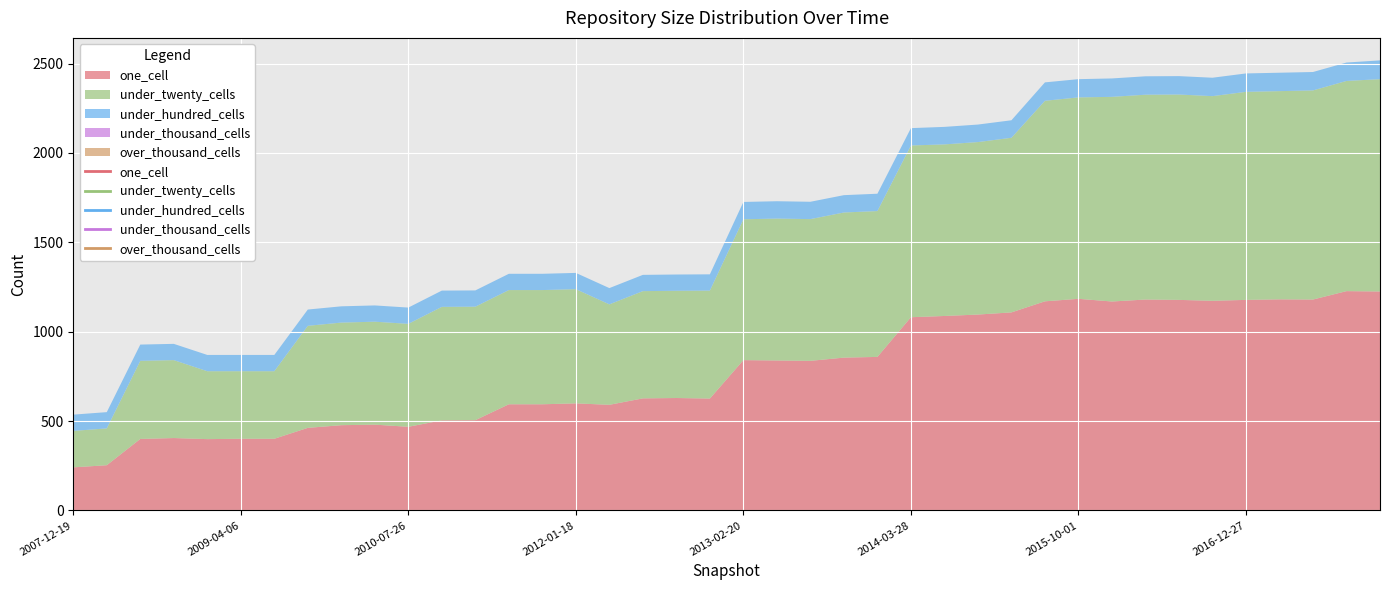

What are all the series names shown in the legend?

one_cell, under_twenty_cells, under_hundred_cells, under_thousand_cells, over_thousand_cells